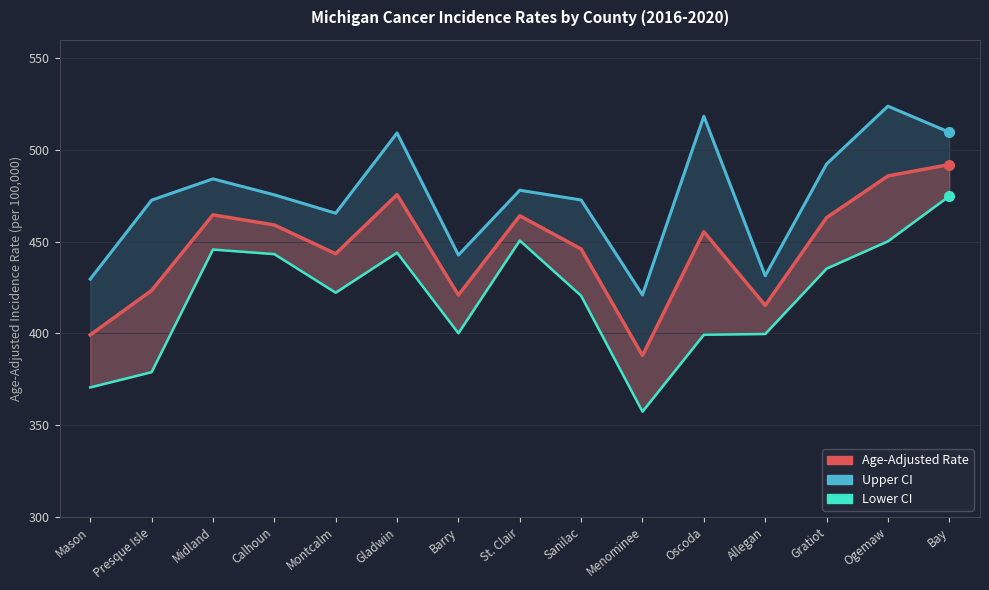

Does the chart display data point markers on the line(s)?

No